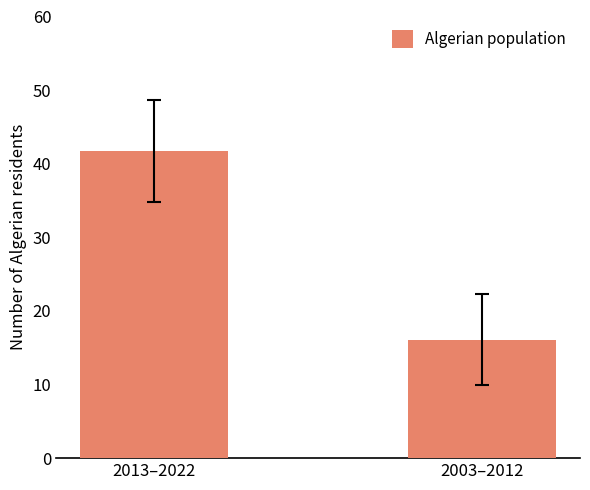

At which label does the data first exceed 41?

2013–2022